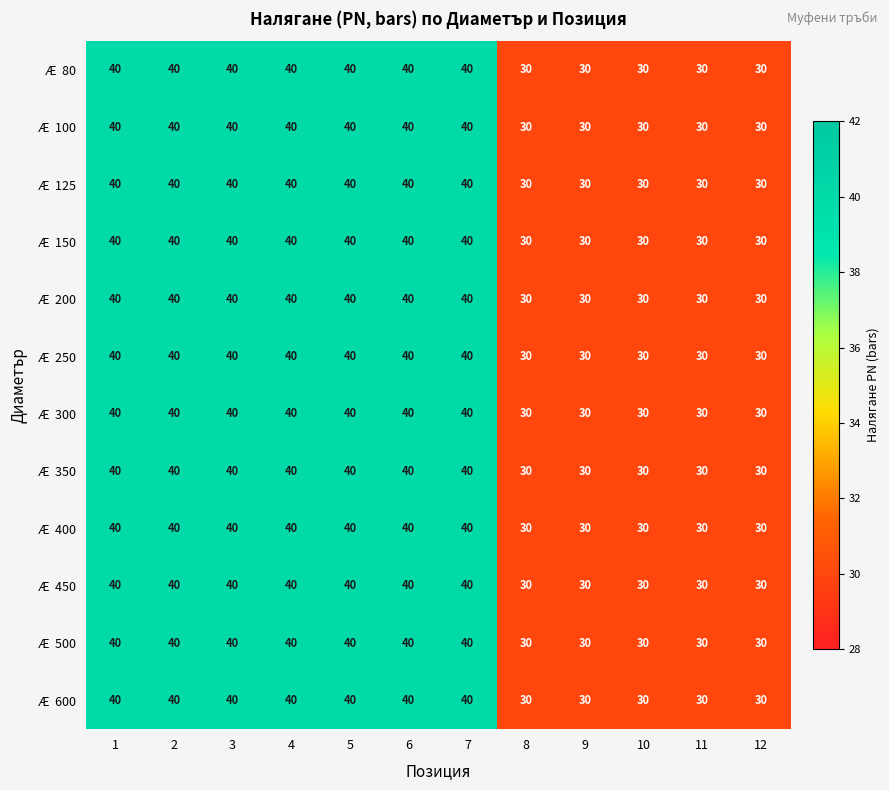

What is the minimum value shown in the chart?

30